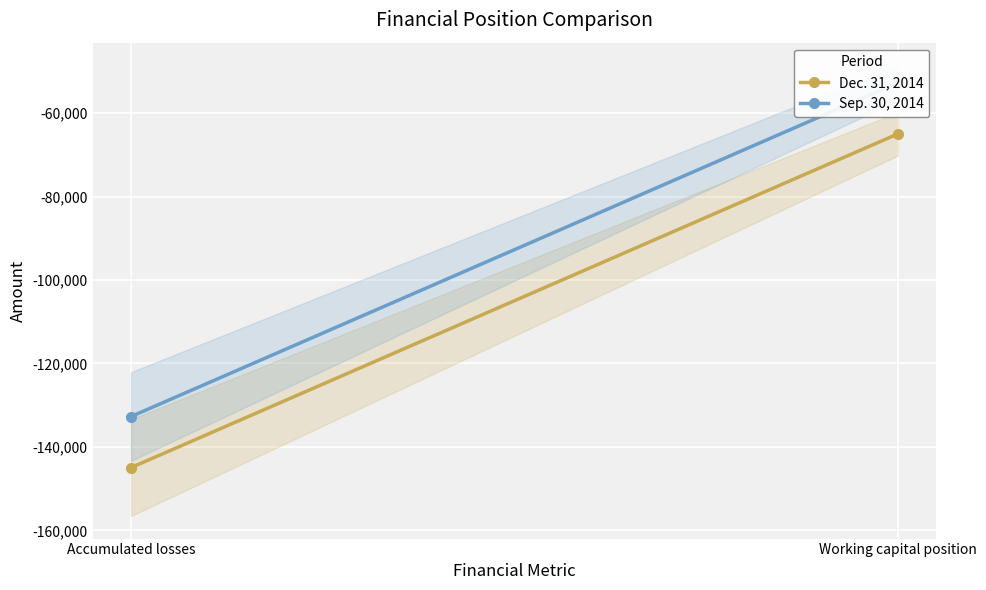

What position from the left is Working capital position?

2